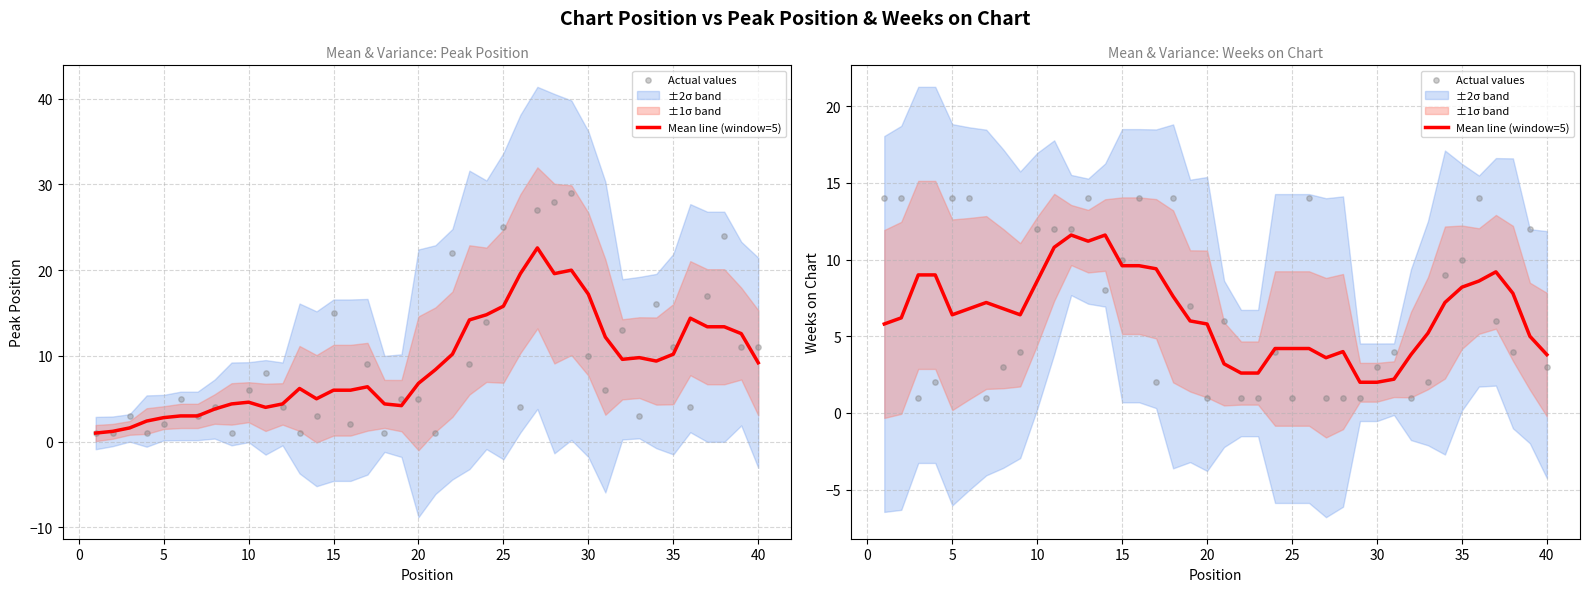

Is the value of Mean line (window=5) at 30 greater than the value of Actual values at 10?

Yes